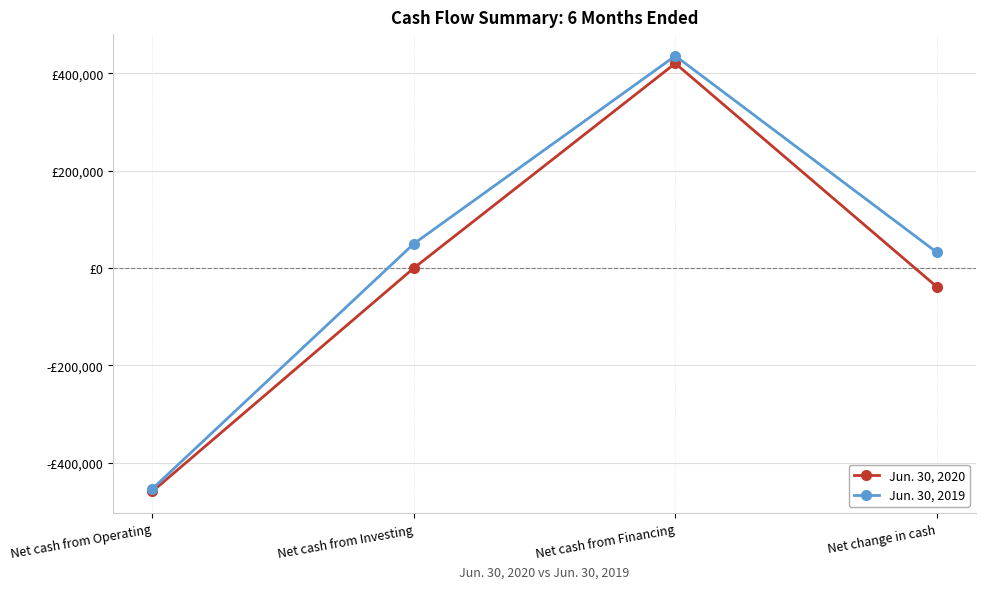

Rank the series by their maximum value, from highest to lowest.

Jun. 30, 2019, Jun. 30, 2020